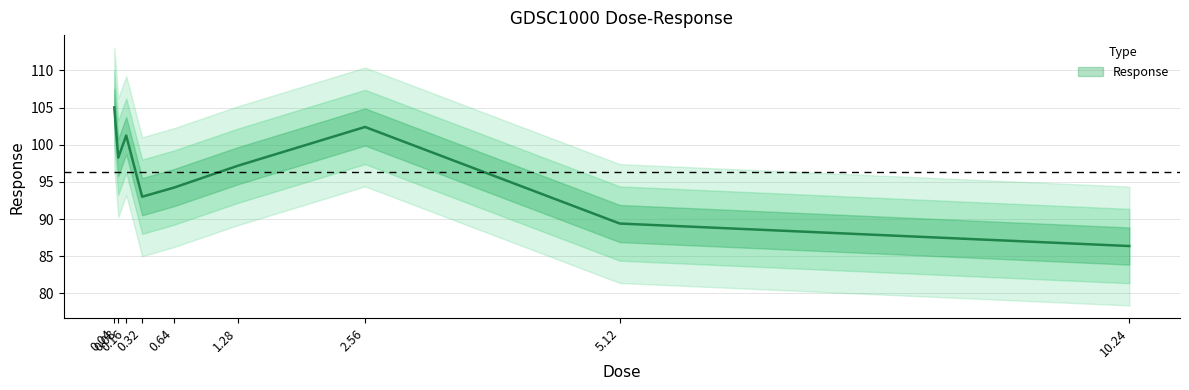

What is the value of the 3rd point from the left?

101.2